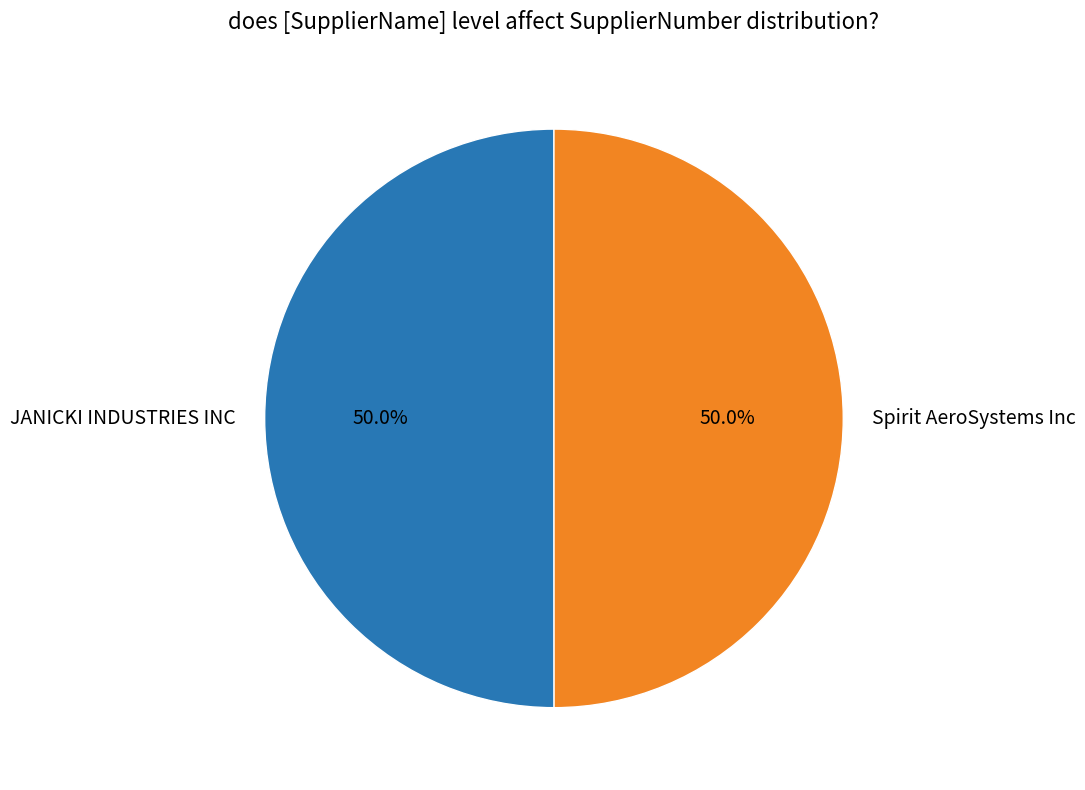

What is the total percentage of Spirit AeroSystems Inc and JANICKI INDUSTRIES INC?

100.0%